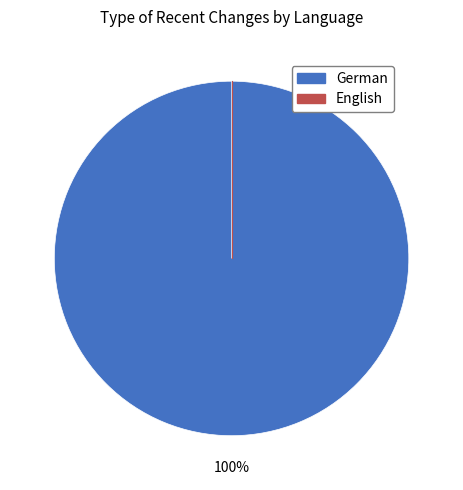

How much of the chart is everything except English?

100.0%